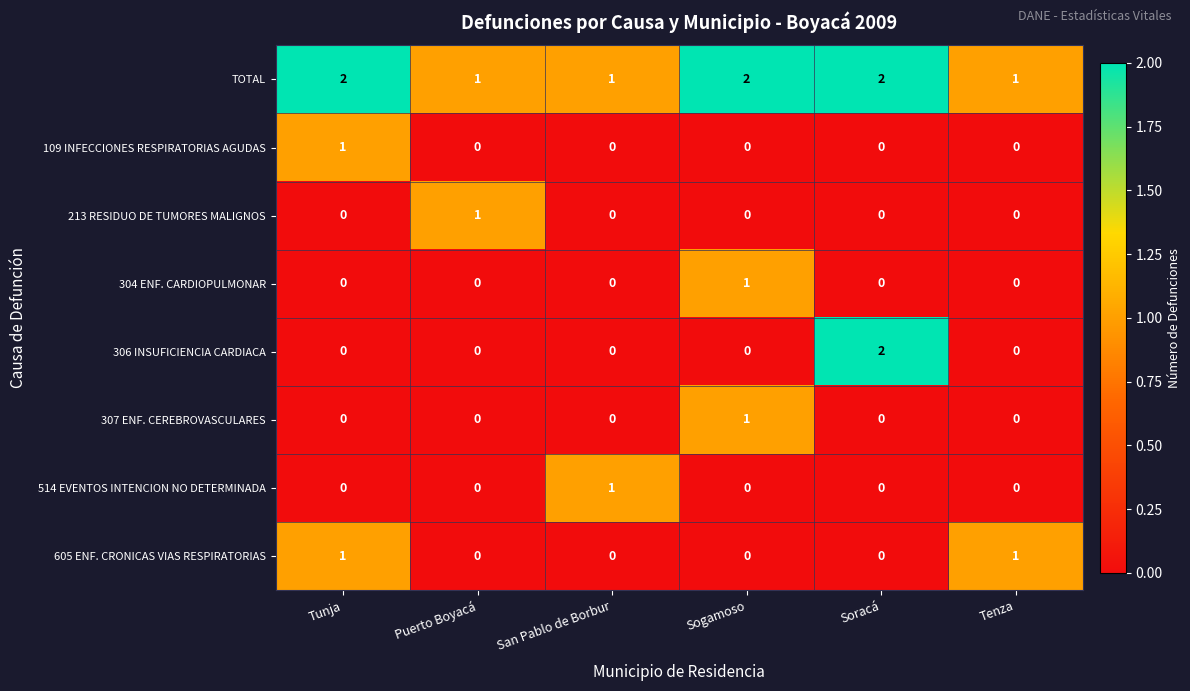

Which series has the largest total across all categories?

TOTAL